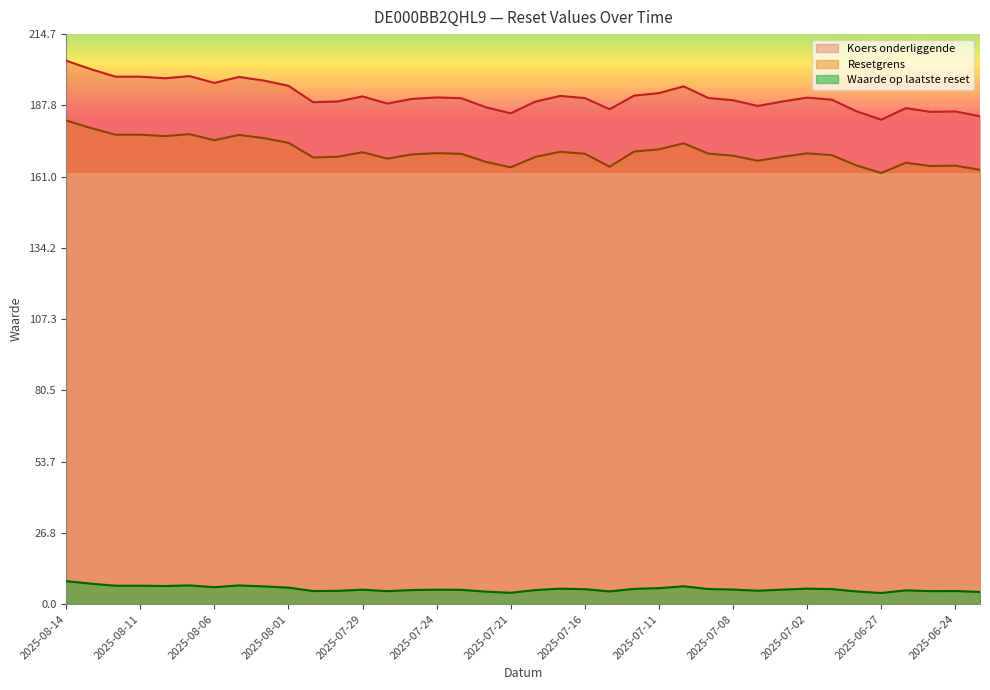

What position from the left is 2025-07-07?

29